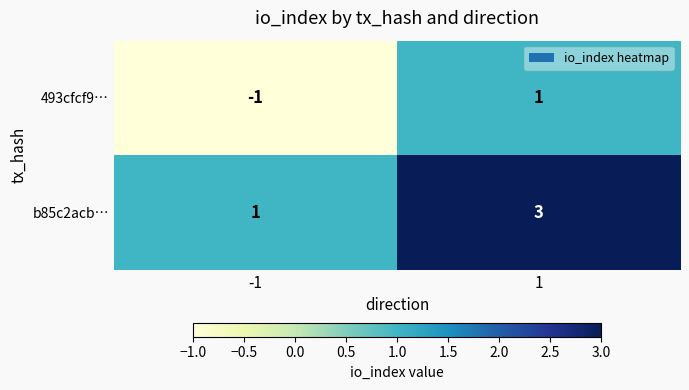

What is the maximum value shown in the chart?

3